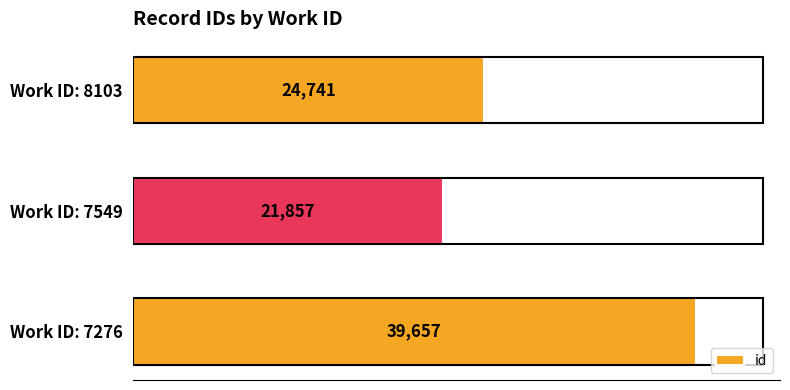

What value does the data have at Work ID: 7549, to the nearest 100?

21900